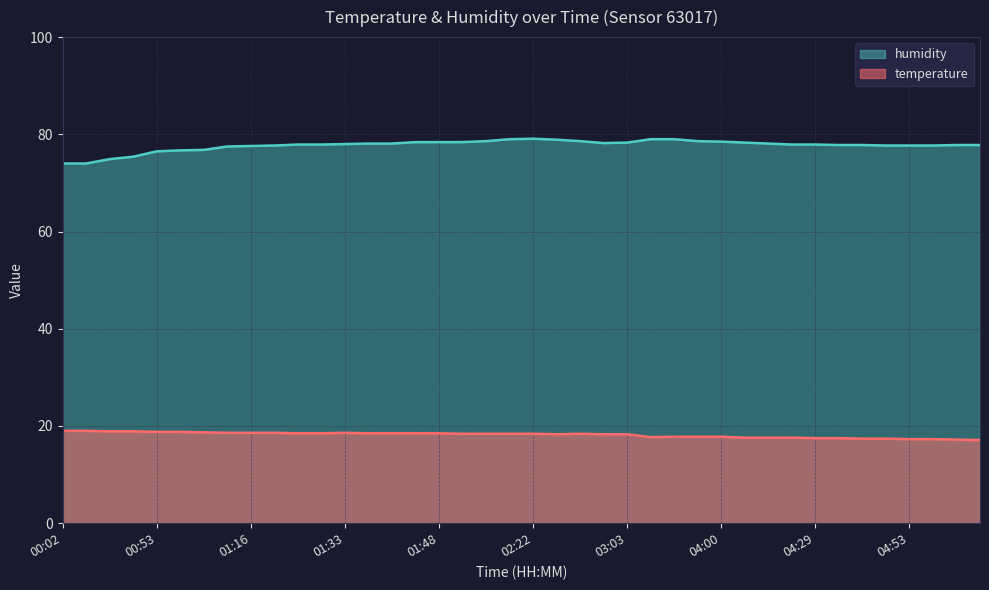

What is the difference between the temperature values at 02:22 and 04:45?

1.0